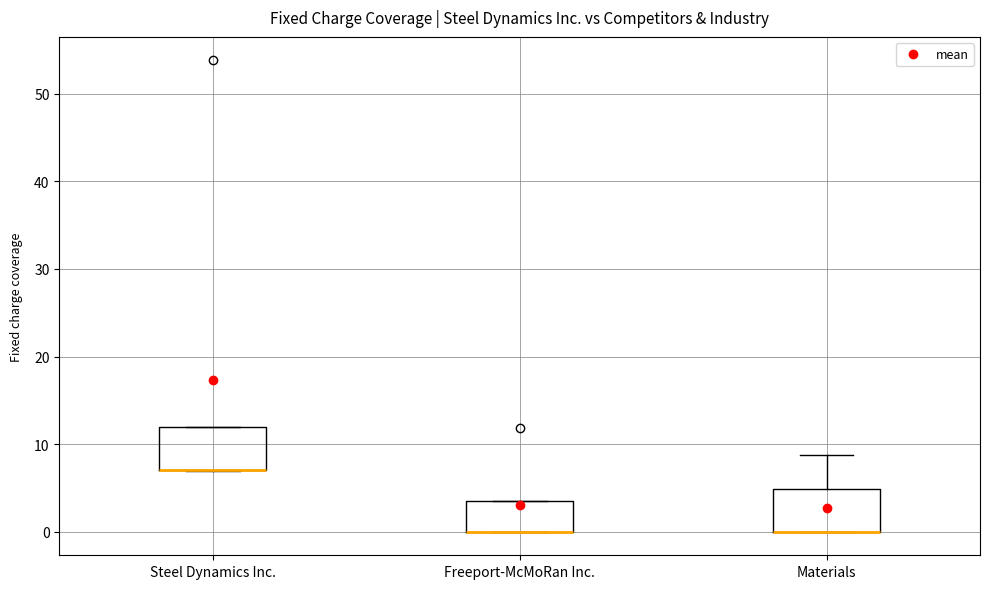

Where does the upper whisker of the box for Materials end on the y-axis? The values are not printed on the chart, so give them approximately, as read against the axis.

9